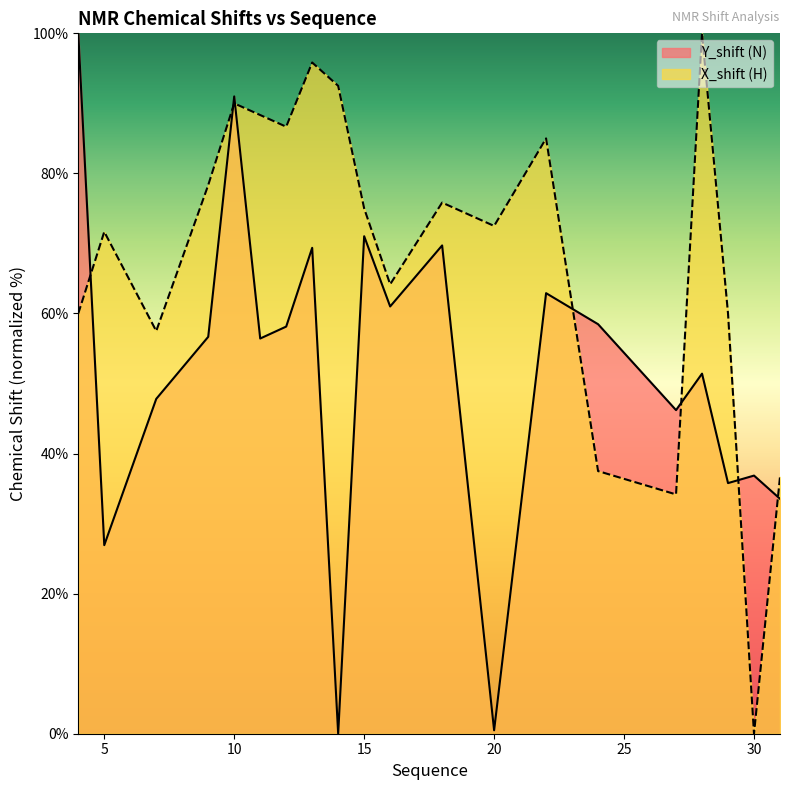

Between 5 and 15, which is larger?

15